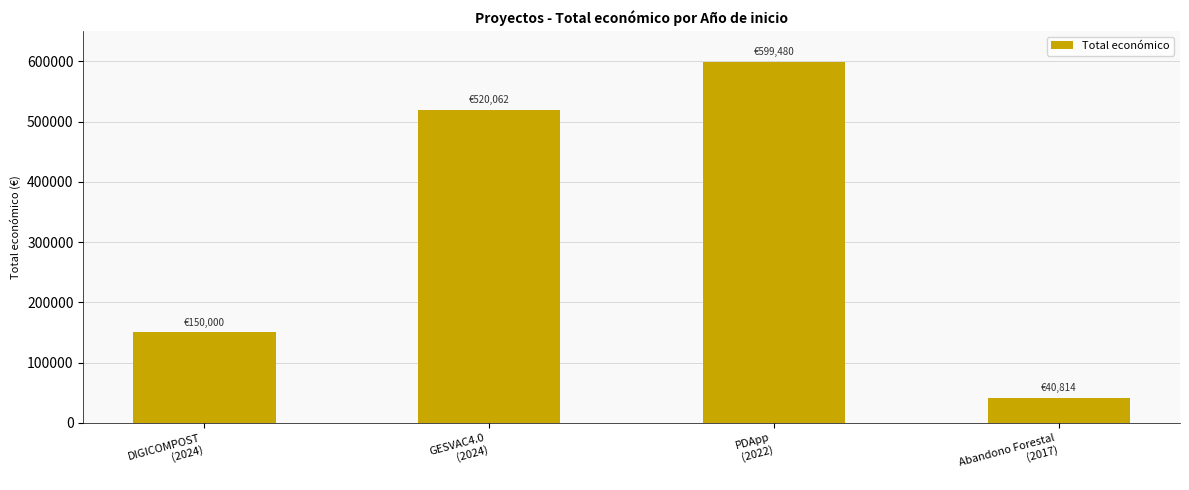

List the labels in order of value, largest first.

PDApp
(2022), GESVAC4.0
(2024), DIGICOMPOST
(2024), Abandono Forestal
(2017)